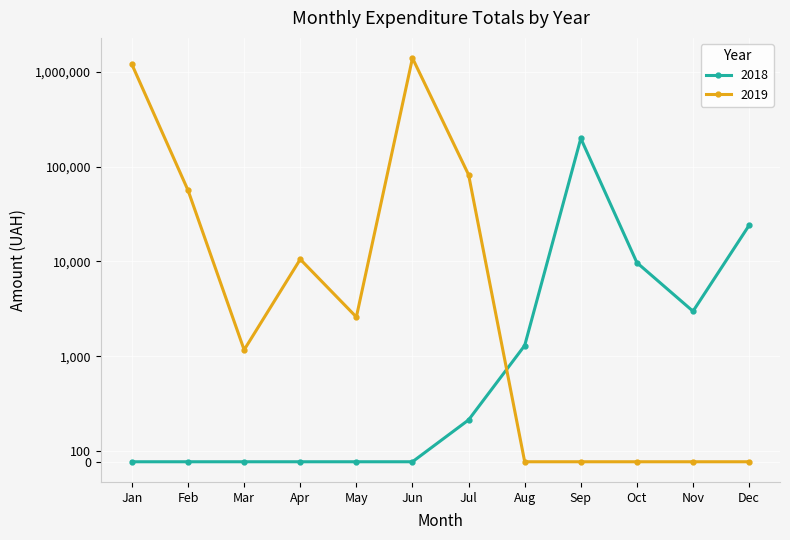

Which has a higher value, 11 or 4?

4